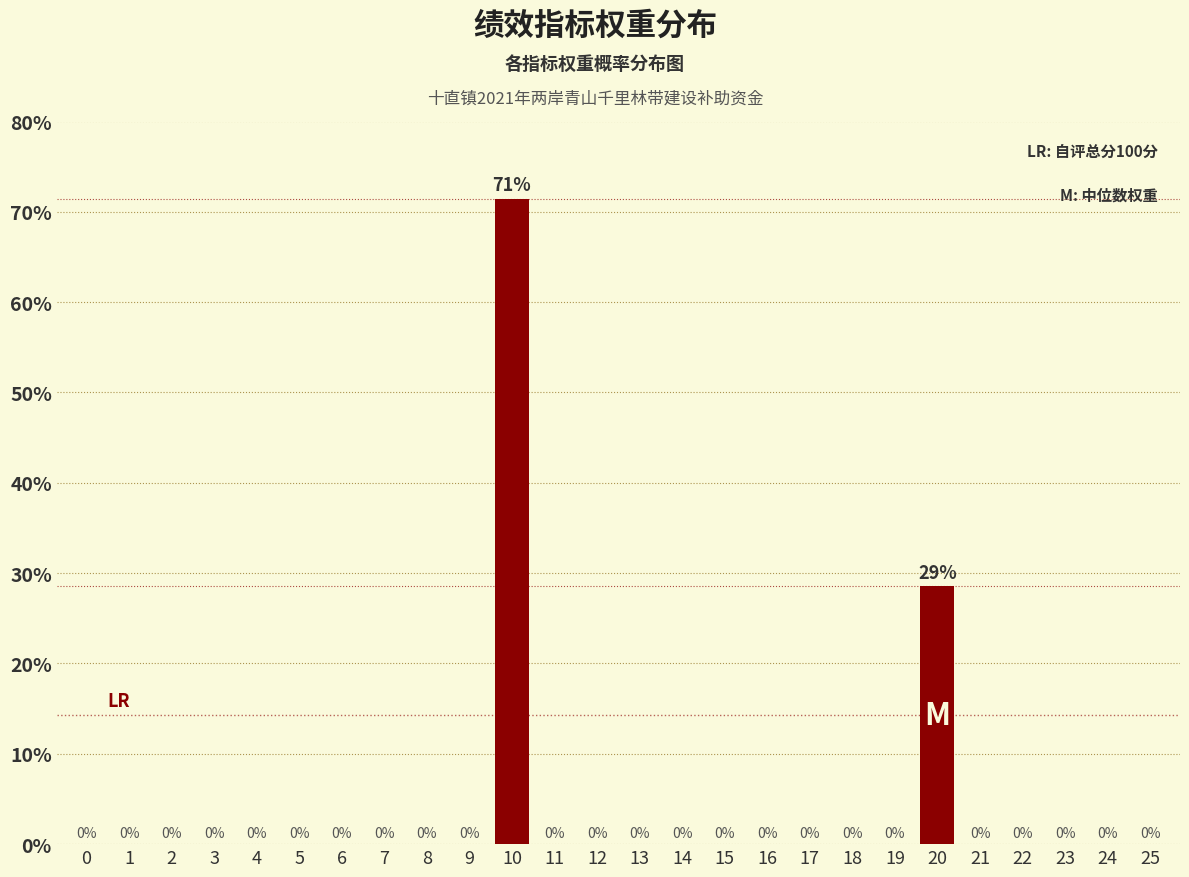

Which category has the highest value across all series?

10